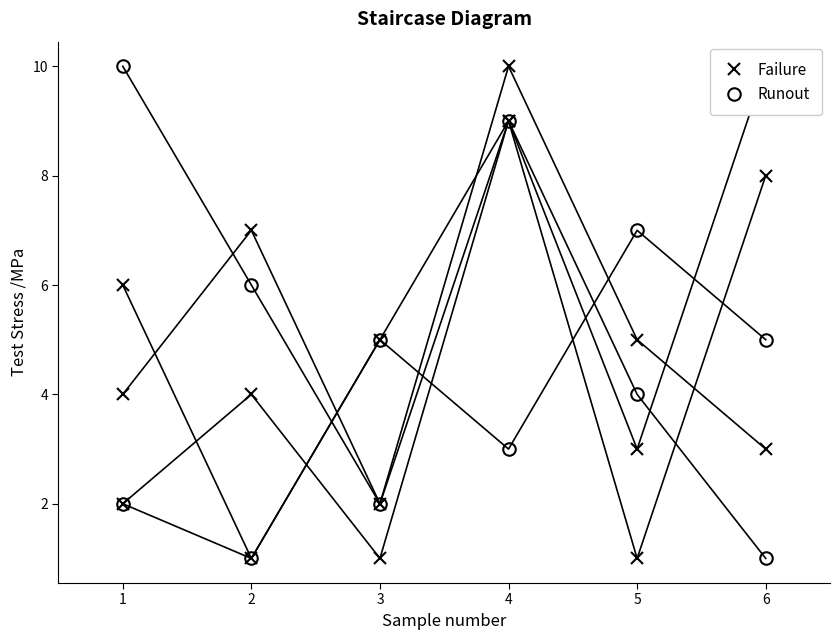

Rank the categories by февраль value from lowest to highest.

6, 3, 5, 2, 4, 1